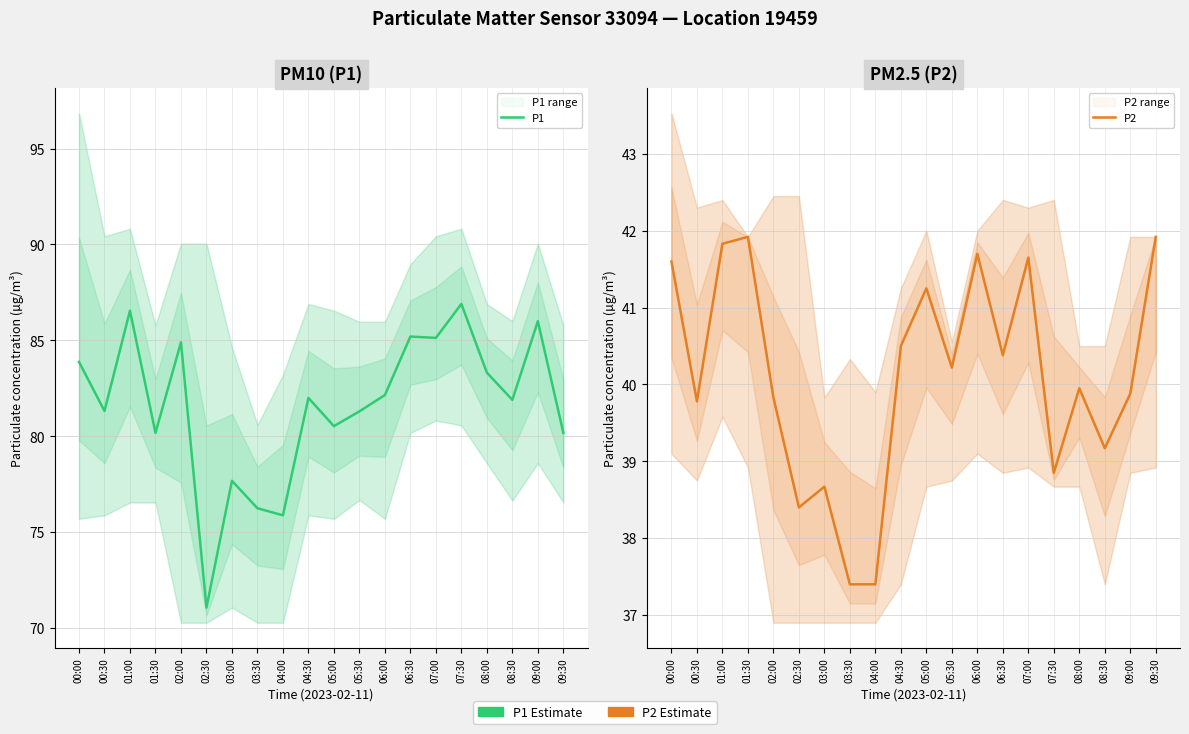

Read the P1 value at 00:30.

81.3